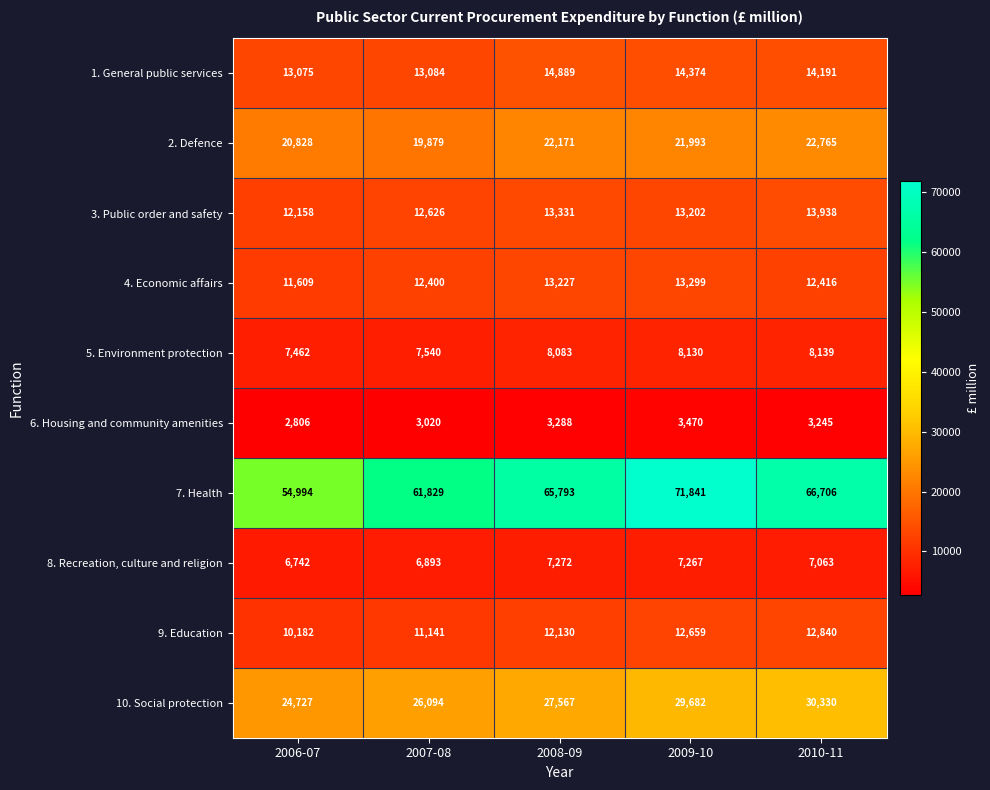

At 2007-08, list the series in order from smallest to largest.

6. Housing and community amenities, 8. Recreation, culture and religion, 5. Environment protection, 9. Education, 4. Economic affairs, 3. Public order and safety, 1. General public services, 2. Defence, 10. Social protection, 7. Health